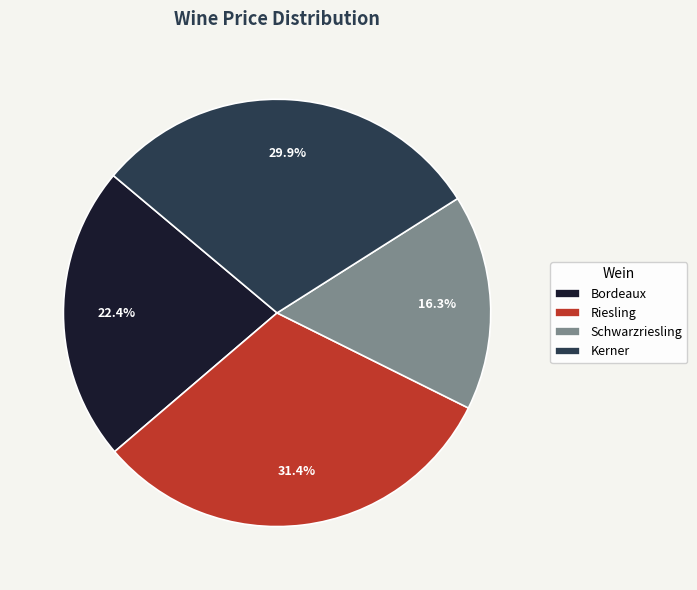

Which category has the smallest portion of the pie?

Schwarzriesling